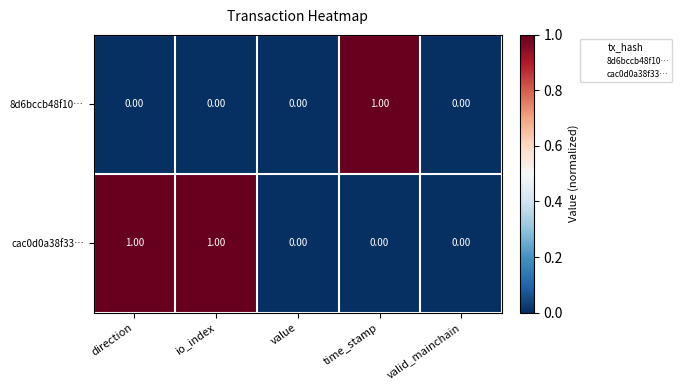

Which series has the largest total across all categories?

cac0d0a38f33…